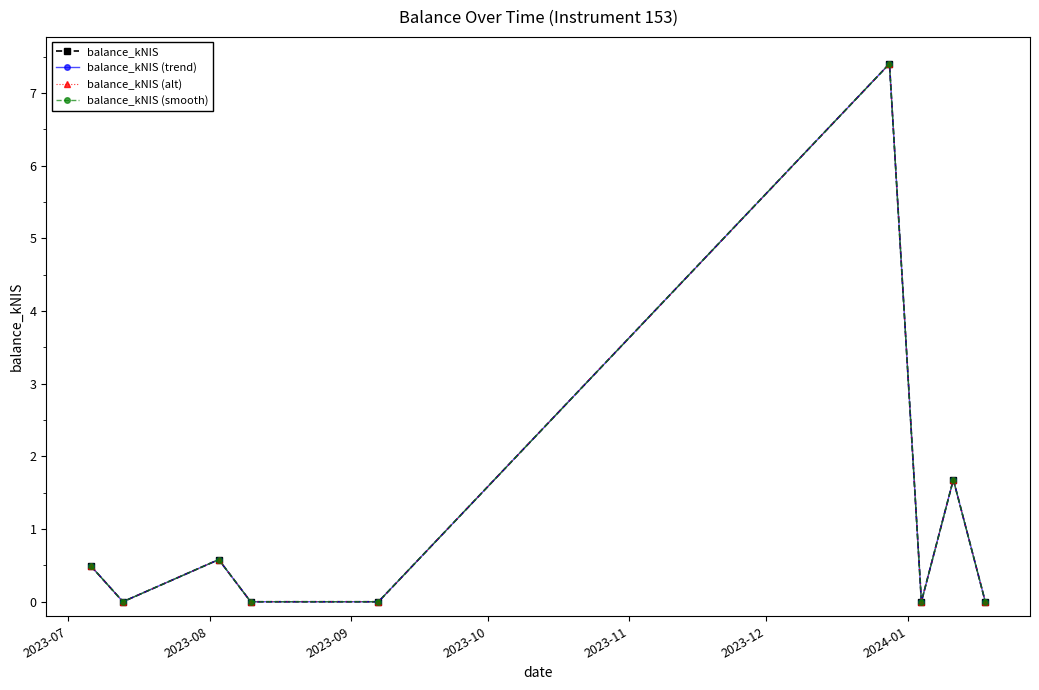

At which category is the sum across all series the highest?

2023-12